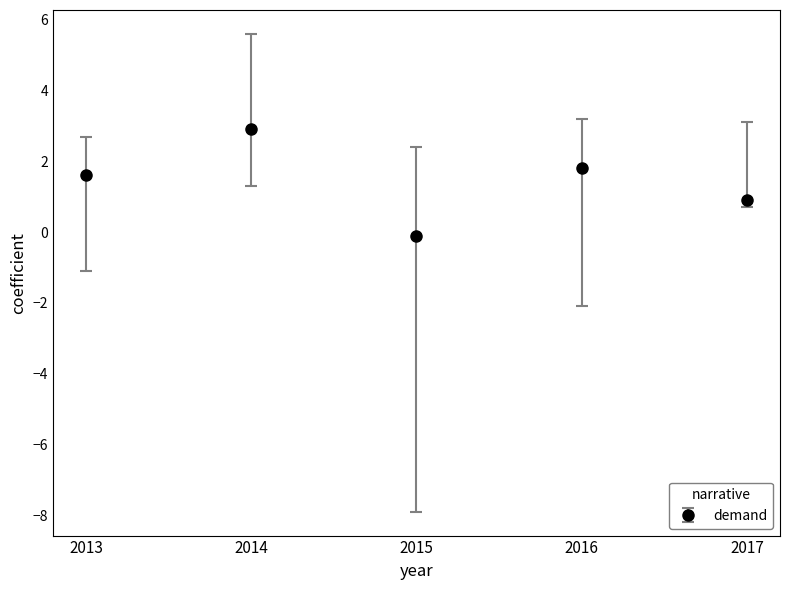

Between 2016 and 2017, which is larger?

2016